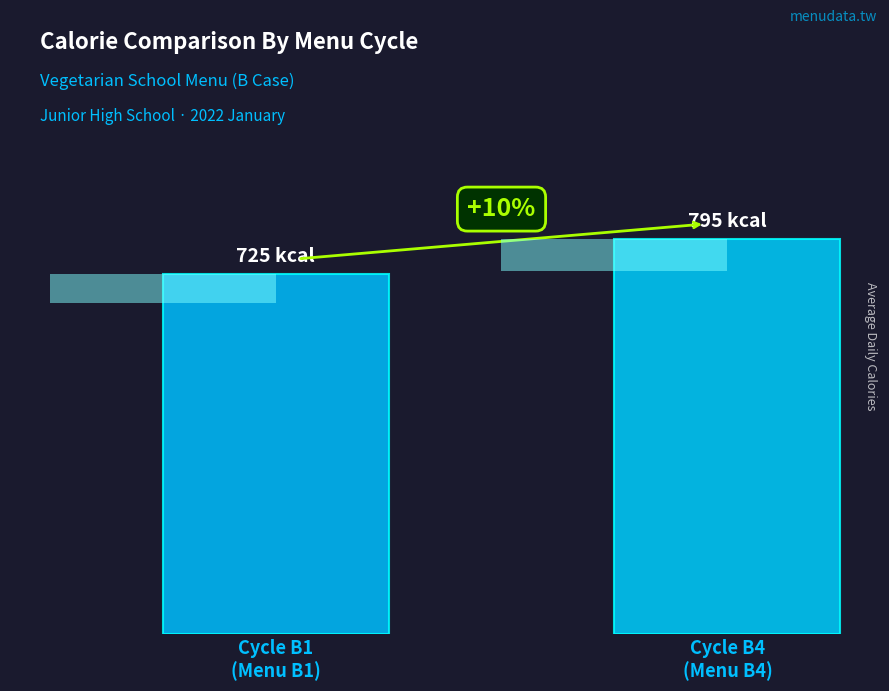

What is the value of the 2nd bar from the left?

795